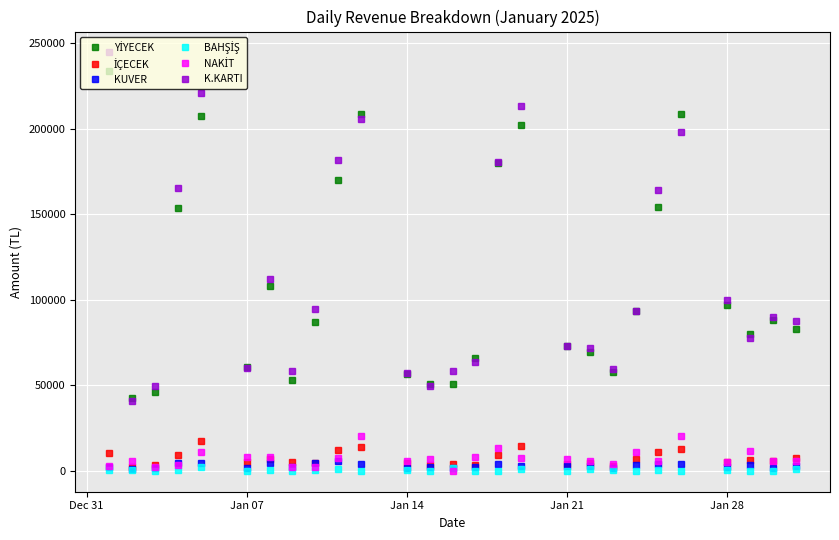

True or false: KUVER and K.KARTI cross at least once.

False